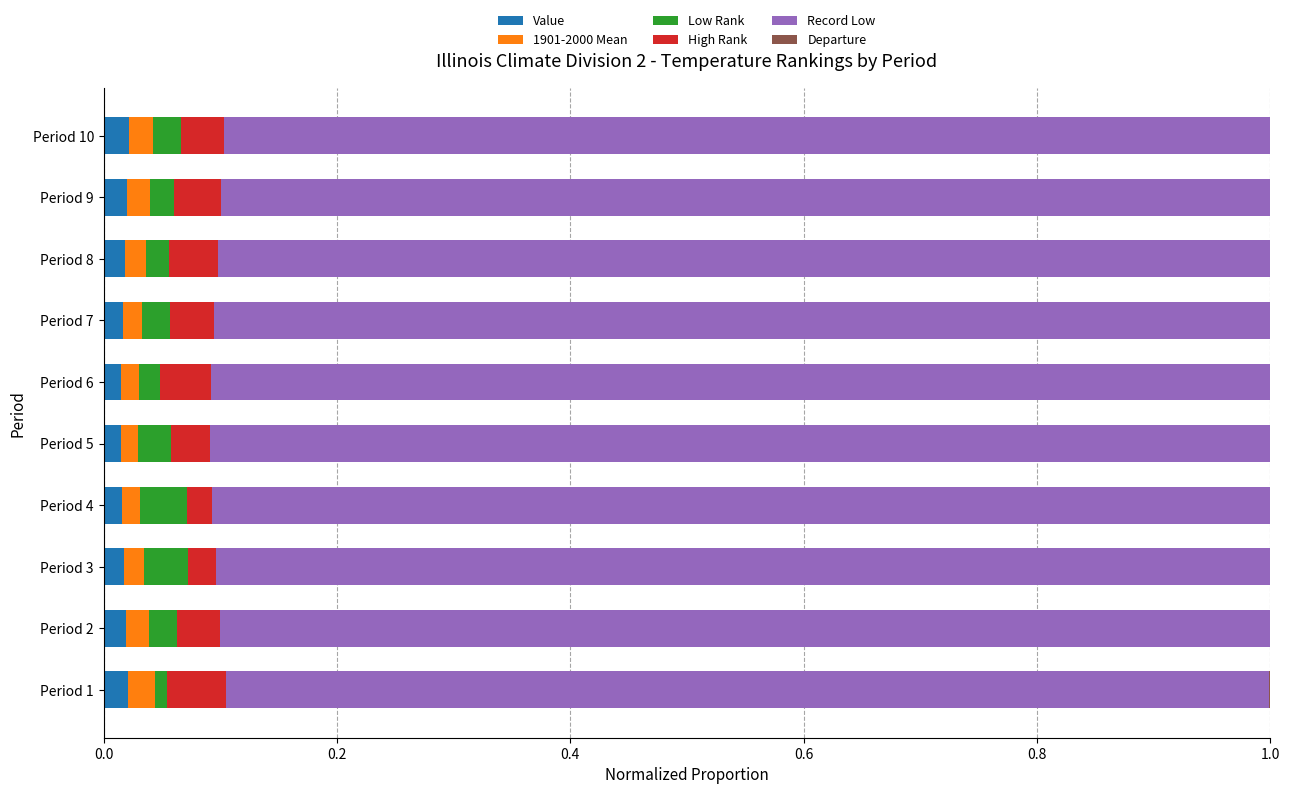

At how many categories does at least one series exceed 0?

10